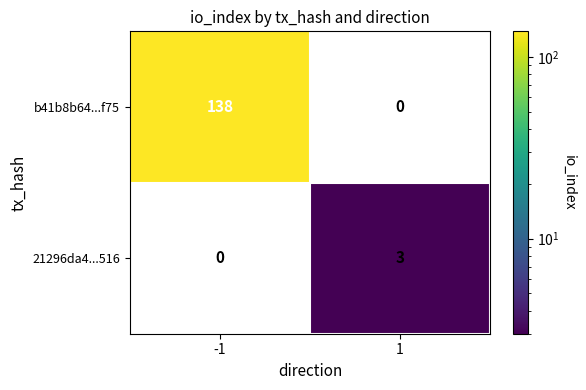

Rank the series by their maximum value, from highest to lowest.

b41b8b64...f75, 21296da4...516